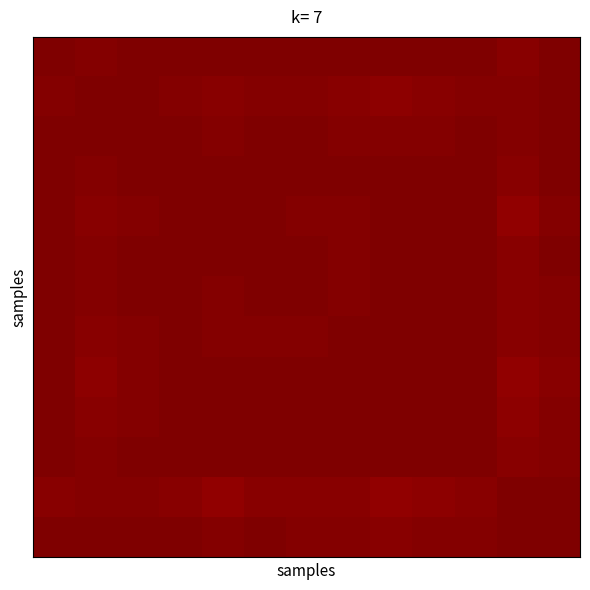

At how many categories does at least one series exceed 0?

13